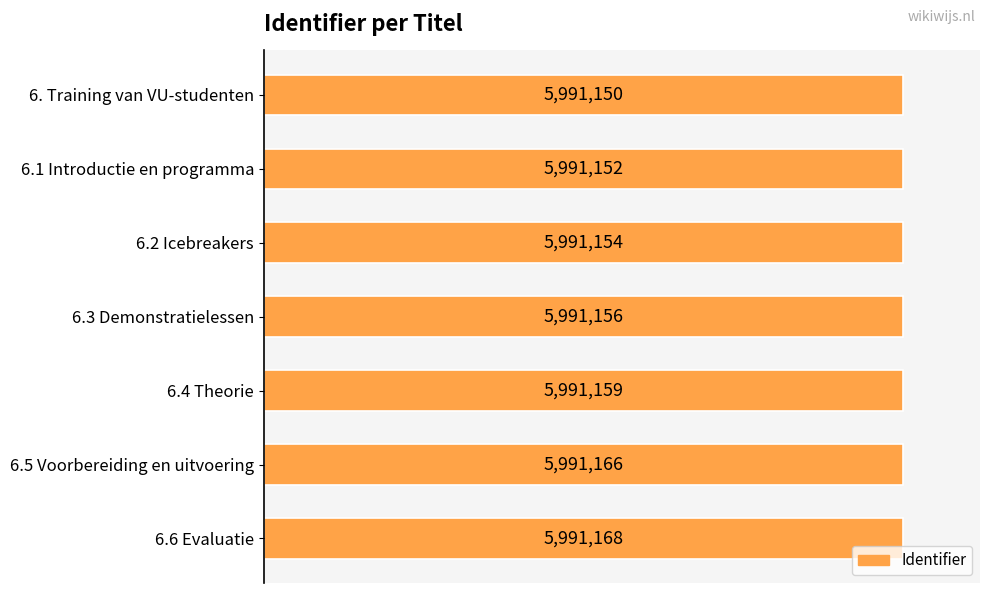

Where is the data nearest to the value 5991159?

6.4 Theorie